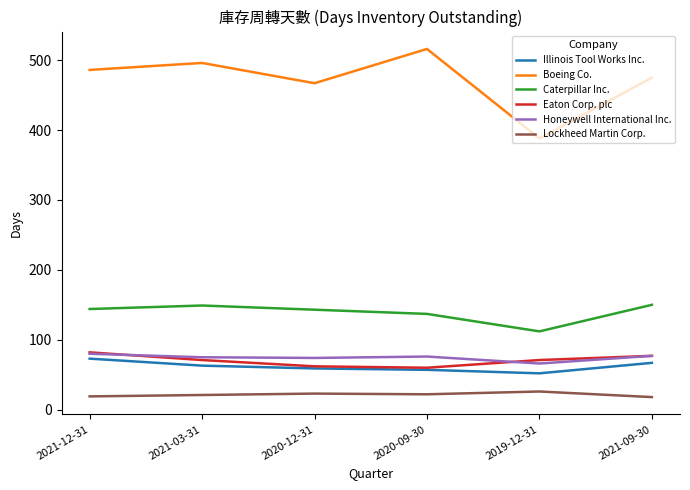

List the labels in order of Boeing Co. value, largest first.

2020-09-30, 2021-03-31, 2021-12-31, 2021-09-30, 2020-12-31, 2019-12-31